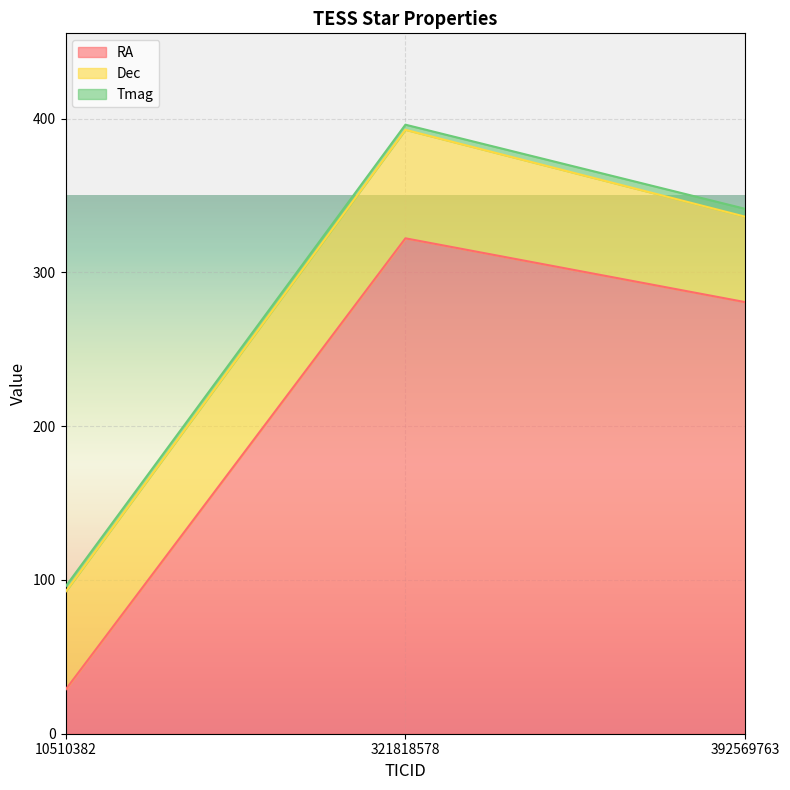

At which category does the chart reach its peak across all series?

321818578